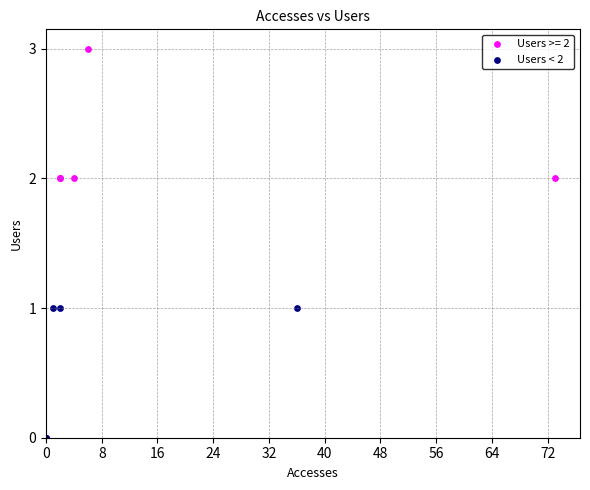

Which series reaches the minimum Y coordinate?

Users < 2